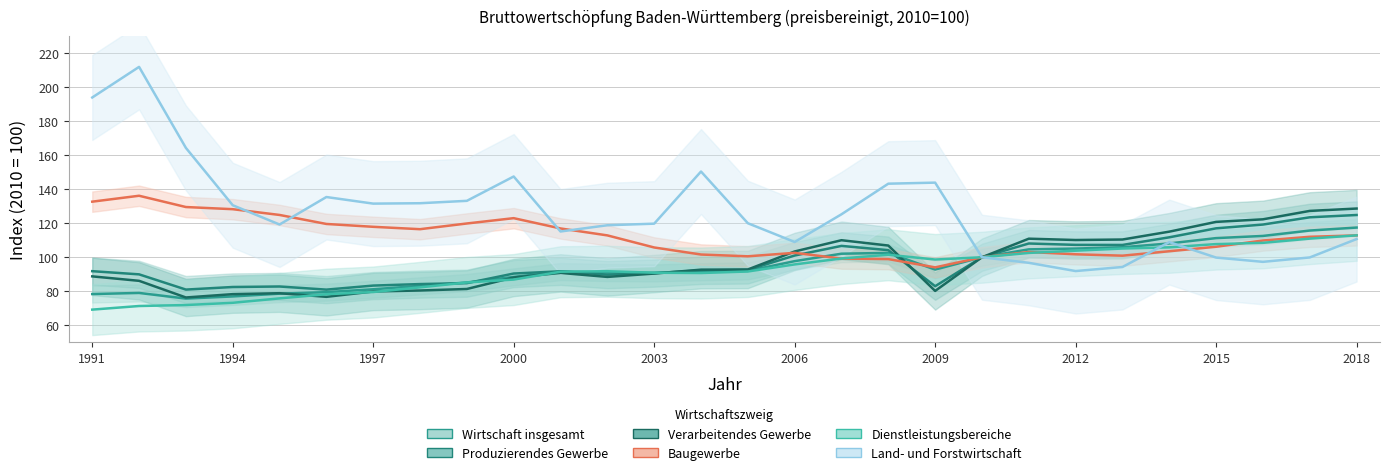

At which category does Dienstleistungsbereiche reach its first local peak?

2002